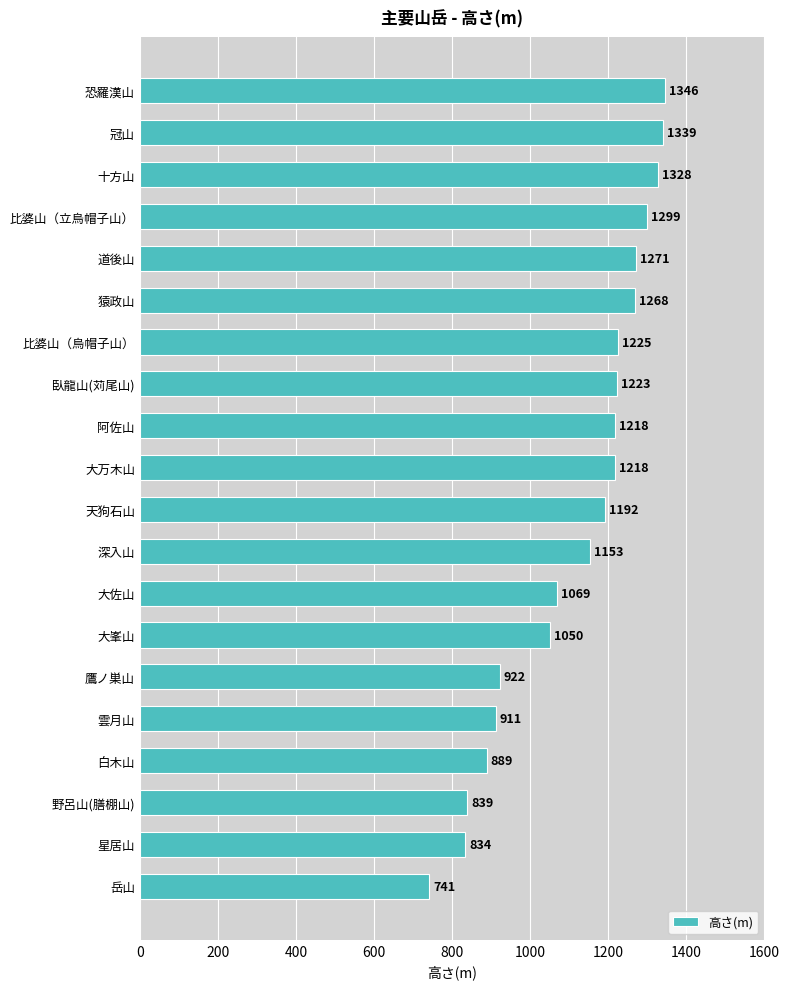

What is the average value?

1117